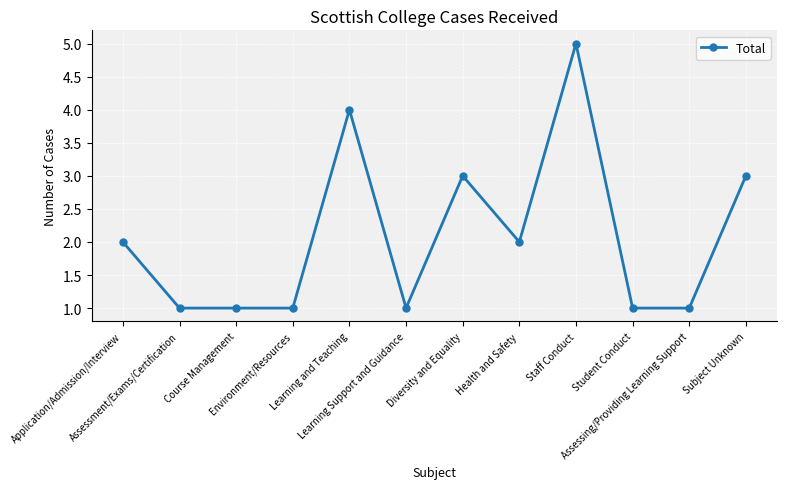

What position from the right is Environment/Resources?

9